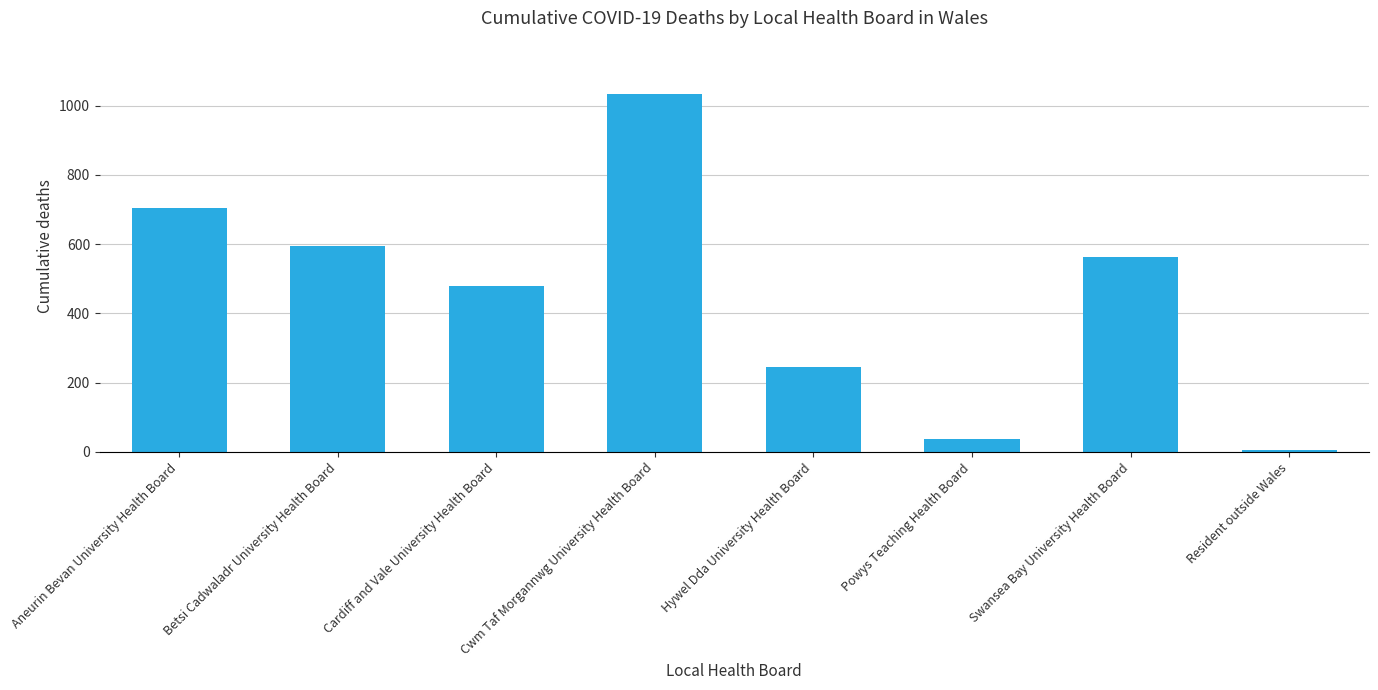

What is the label of the 6th bar from the right?

Cardiff and Vale University Health Board